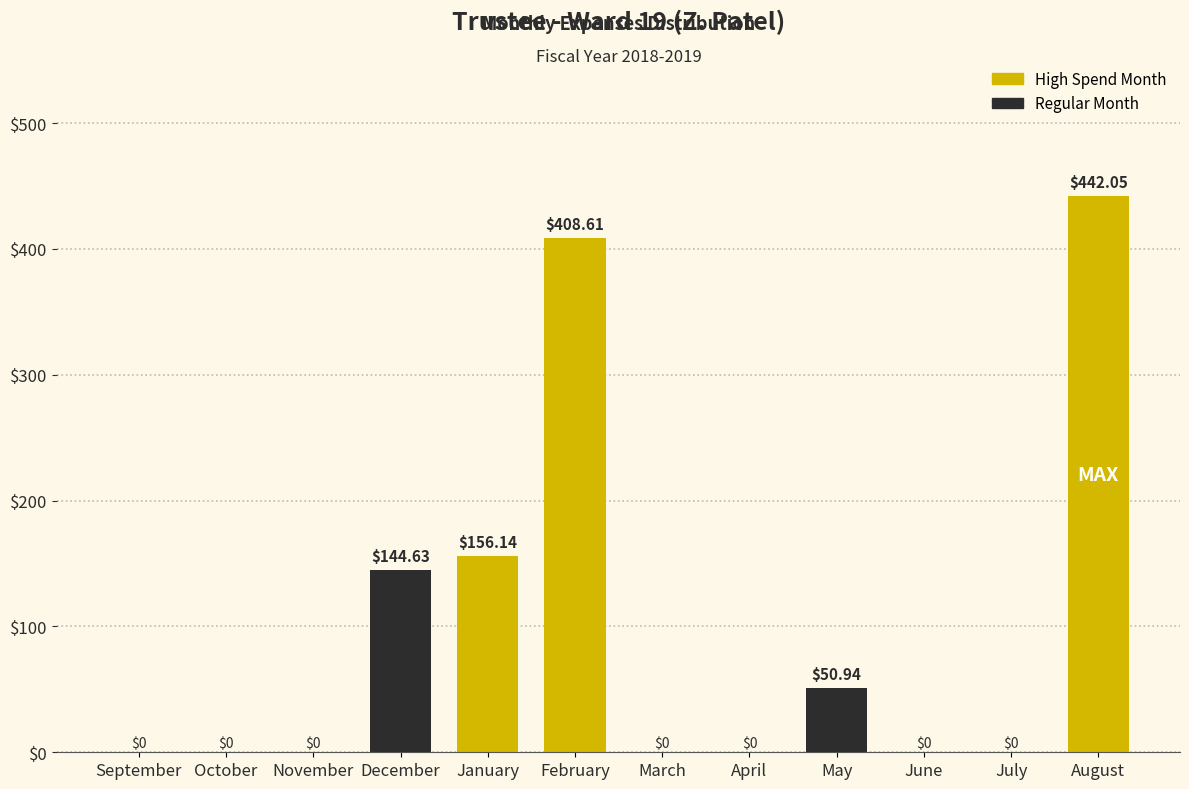

At which label is the value closest to 221?

January